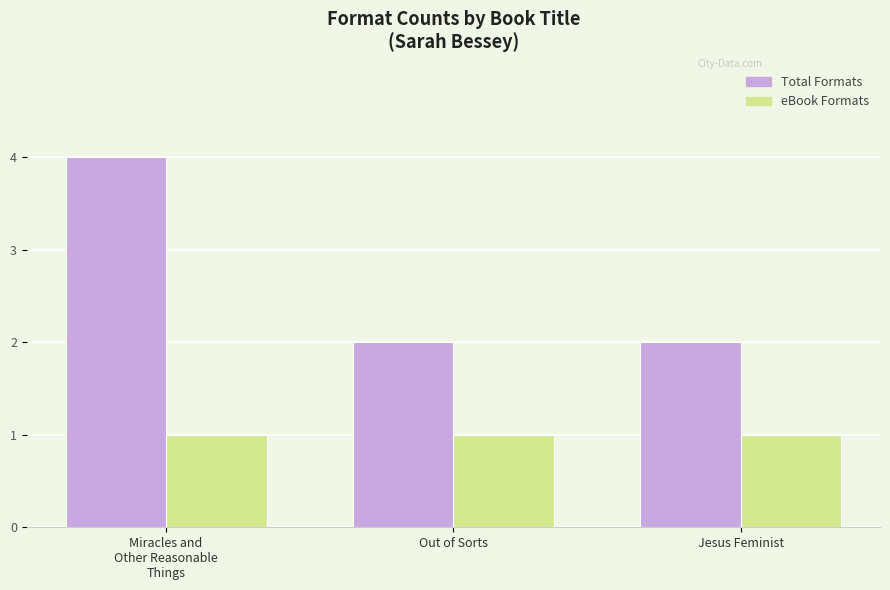

List the series in order of their overall mean, lowest first.

eBook Formats, Total Formats